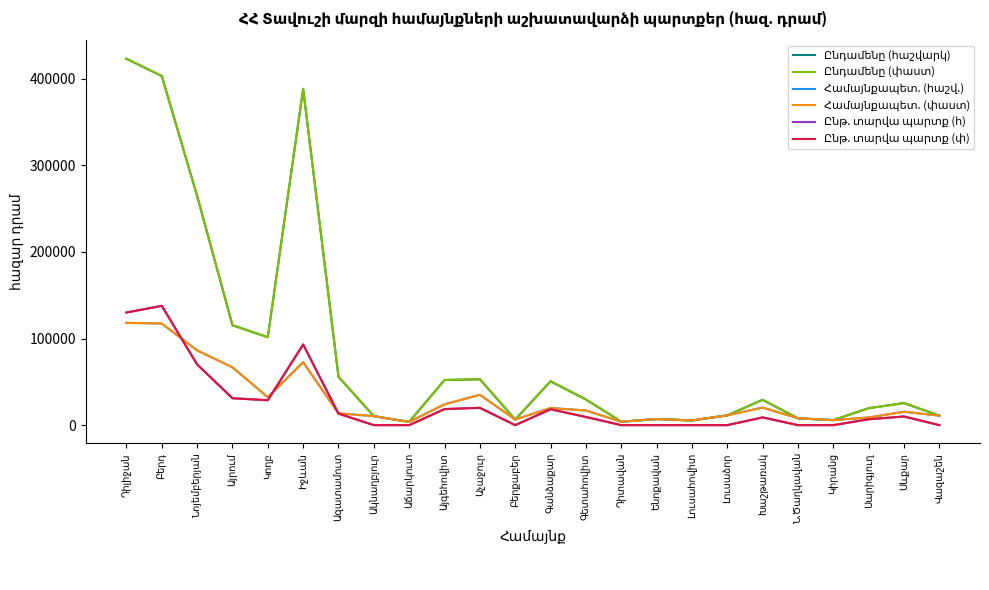

Reading left to right, list all the values displayed in this chart.

Ընդամենը (հաշվարկ): 422987.5	403071.1	264686.8	115346.0	101552.1	388345.4	55829.6	10375.0	3731.7	52109.9	53000.0	6497.7	50620.6	29653.5	3993.9	7053.0	5431.5	11320.0	29256.4	7928.0	5787.2	19602.0	25476.9	10959.1
Ընդամենը (փաստ): 422987.5	403071.1	264686.8	115346.0	101552.1	388345.4	55829.6	10375.0	3731.7	52109.9	53000.0	6497.7	50620.6	29653.5	3993.9	7053.0	5431.5	11320.0	29256.4	7928.0	5787.2	19602.0	25476.9	10959.1
Համայնքապետ. (հաշվ.): 118102.9	117358.9	86284.9	66824.1	32221.5	72676.6	13651.8	10375.0	3731.7	24029.8	35070.0	6497.7	19764.5	16945.1	3993.9	7053.0	5431.5	11320.0	20307.2	7928.0	5787.2	8864.5	15467.7	10959.1
Համայնքապետ. (փաստ): 118102.9	117358.9	86284.9	66824.1	32221.5	72676.6	13651.8	10375.0	3731.7	24029.8	35070.0	6497.7	19764.5	16945.1	3993.9	7053.0	5431.5	11320.0	20307.2	7928.0	5787.2	8864.5	15467.7	10959.1
Ընթ. տարվա պարտք (հ): 130020.9	137758.5	70118.7	31058.6	28785.7	93131.1	13291.9	0.0	0.0	18566.8	20000.0	0.0	18288.6	9460.3	0.0	0.0	0.0	0.0	8949.2	0.0	0.0	6777.0	10009.2	0.0
Ընթ. տարվա պարտք (փ): 130020.9	137758.5	70118.7	31058.6	28785.7	93131.1	13291.9	0.0	0.0	18566.8	20000.0	0.0	18288.6	9460.3	0.0	0.0	0.0	0.0	8949.2	0.0	0.0	6777.0	10009.2	0.0